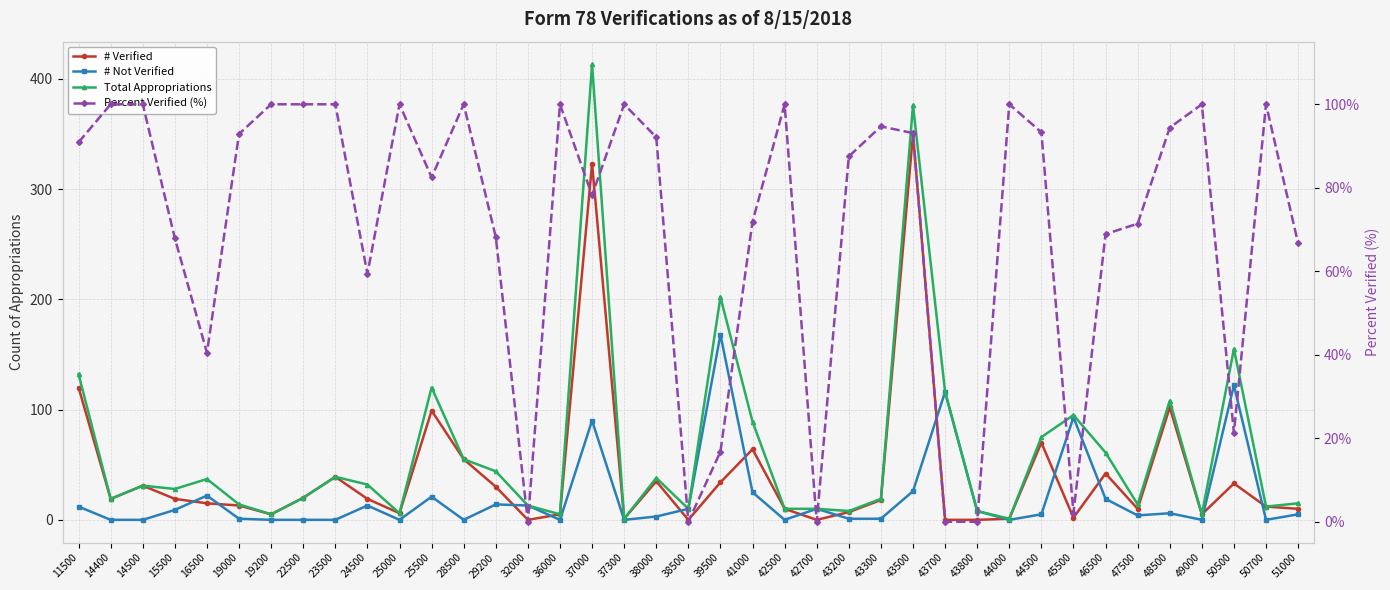

After their last crossing, which series has the higher values: Total Appropriations or Percent Verified (%)?

Percent Verified (%)